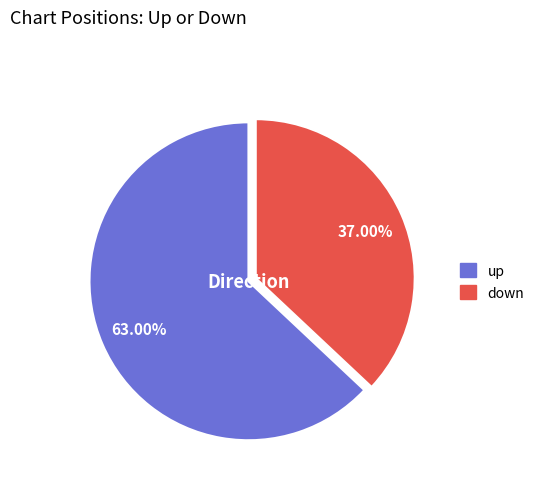

What is the largest slice in the pie chart?

up